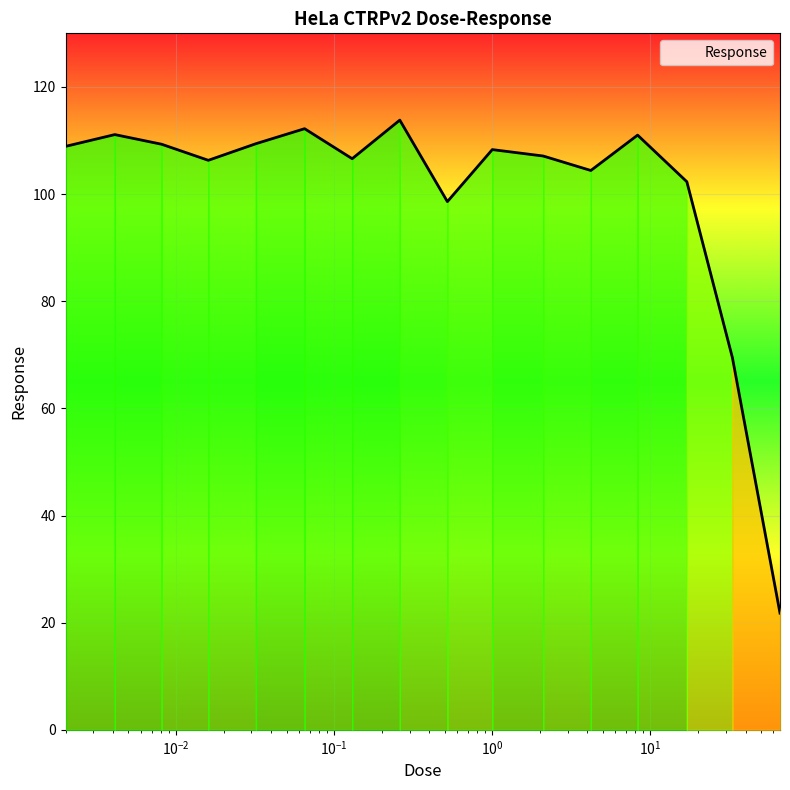

What is the greatest value displayed?

113.8